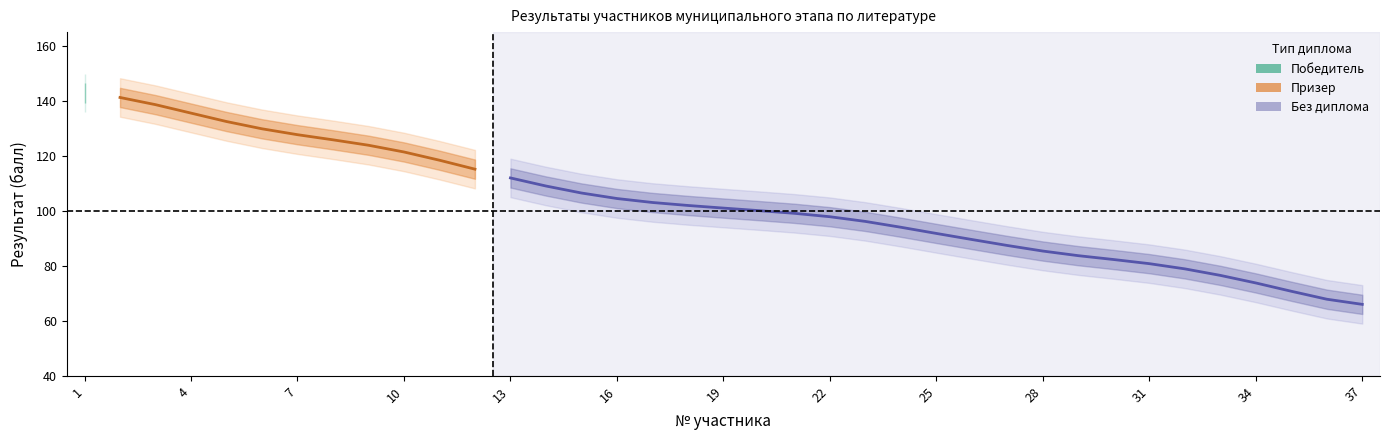

How many data points are less than 101?

18